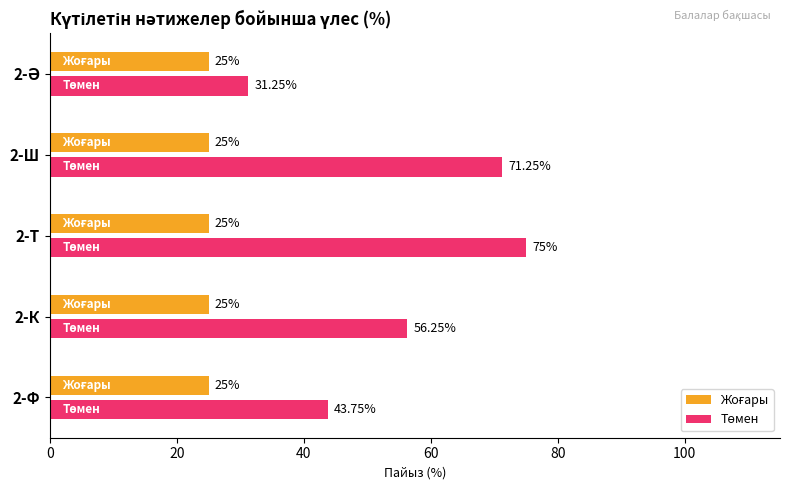

What is the total value across all series at 2-Т?

100.0